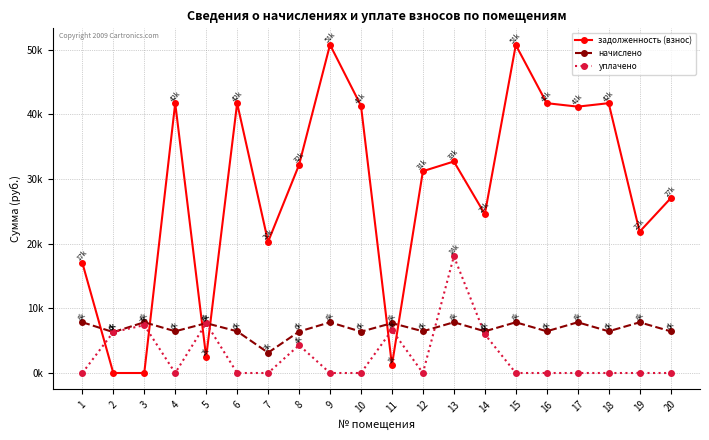

True or false: уплачено and задолженность (взнос) cross at least once.

True